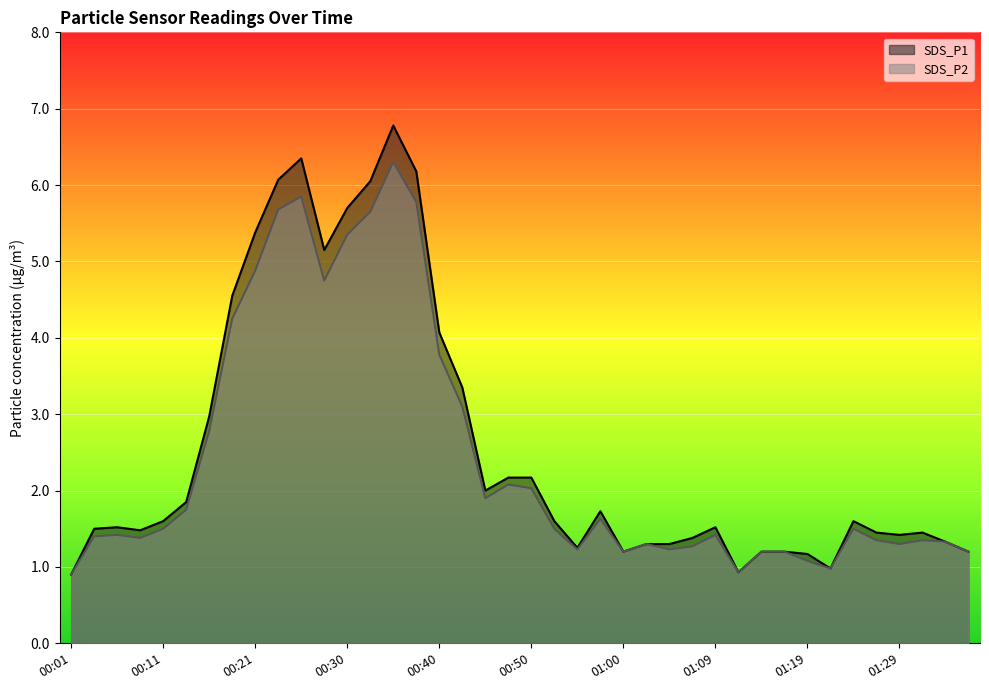

True or false: SDS_P2 has a value of 0.9 at 01:12.

True